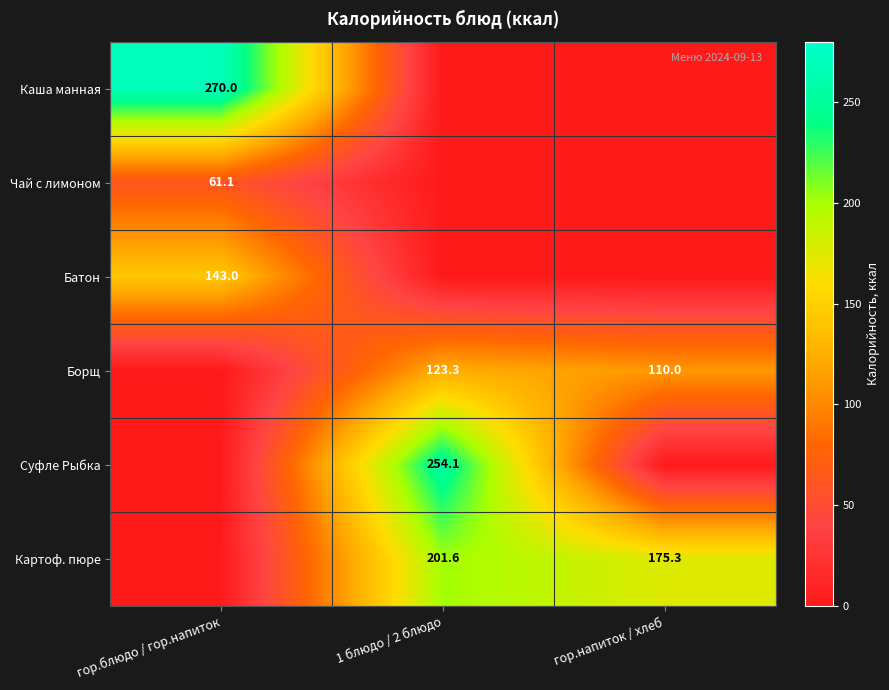

What is the spread (max minus min) of values at 1 блюдо / 2 блюдо?

254.1